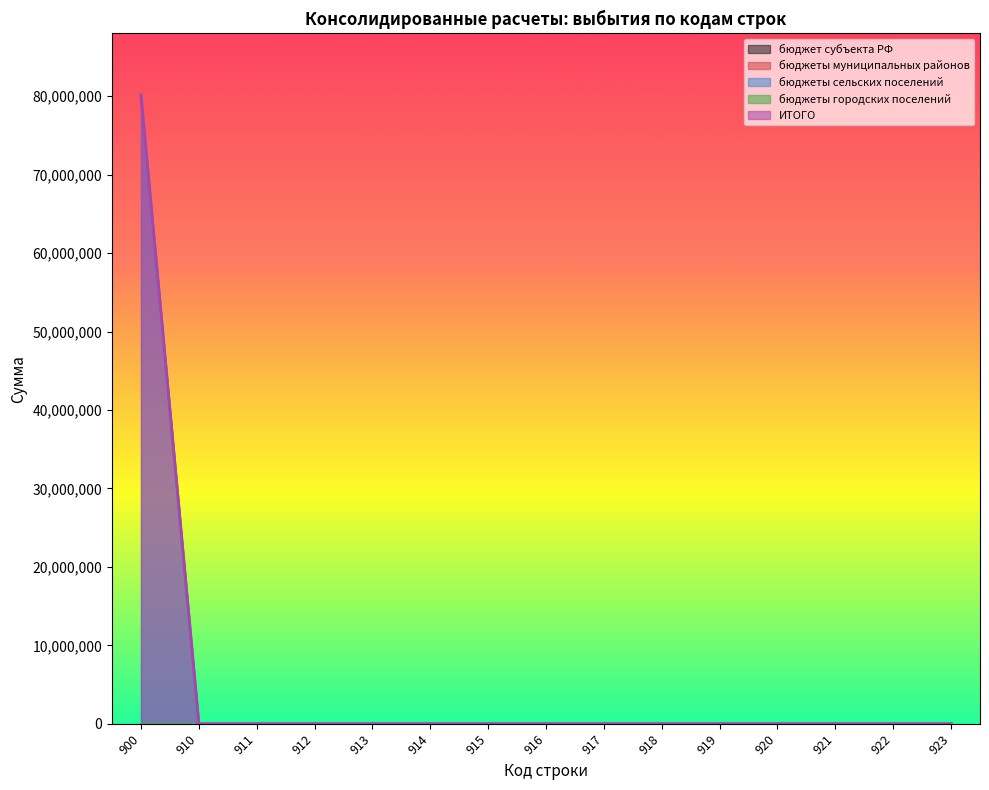

Count the number of data series in this chart.

5